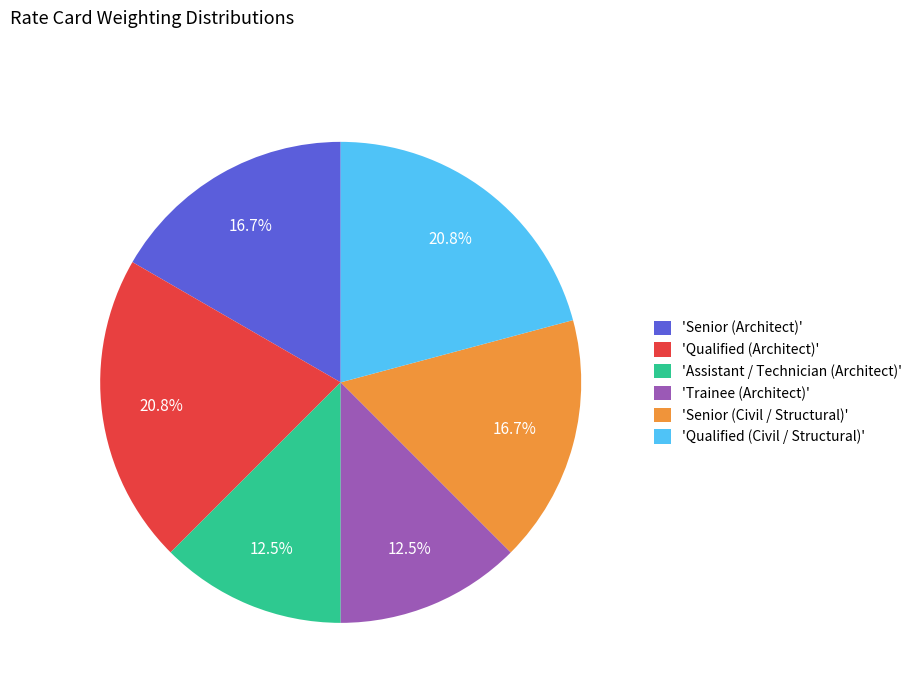

Does any single category account for the majority?

No